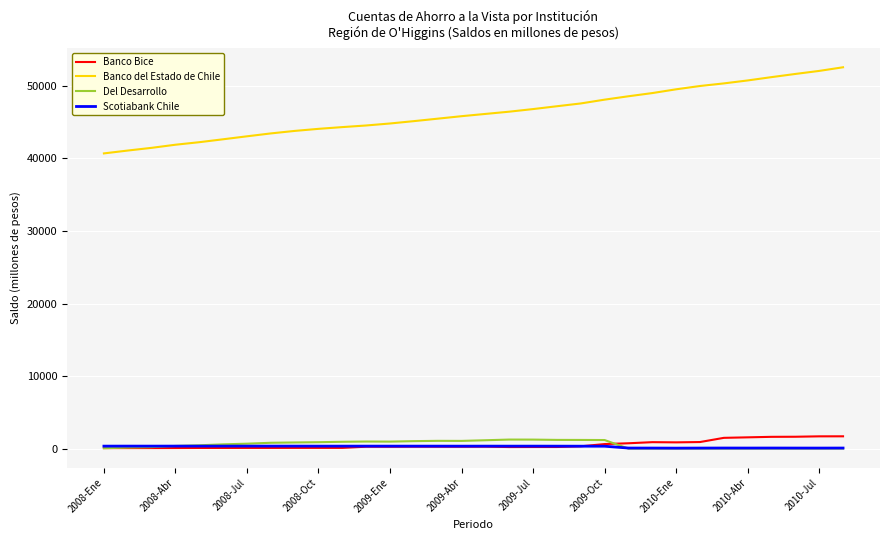

At how many categories does at least one series exceed 18796?

32